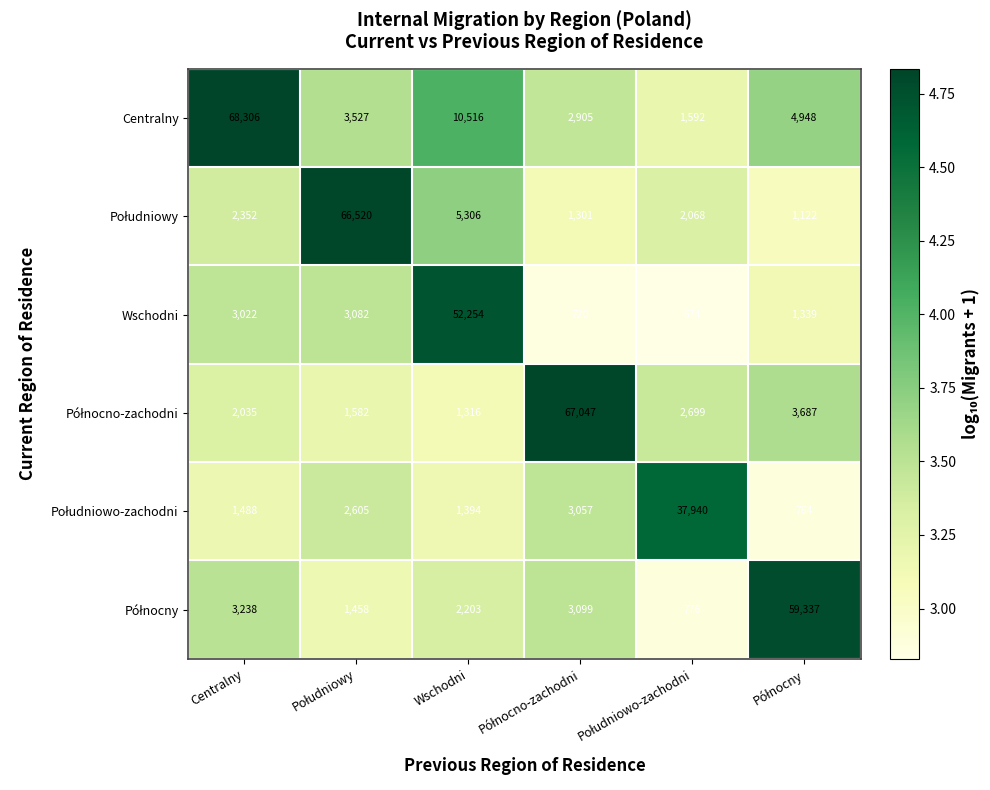

What is the difference between the Wschodni values at Wschodni and Centralny?

49232